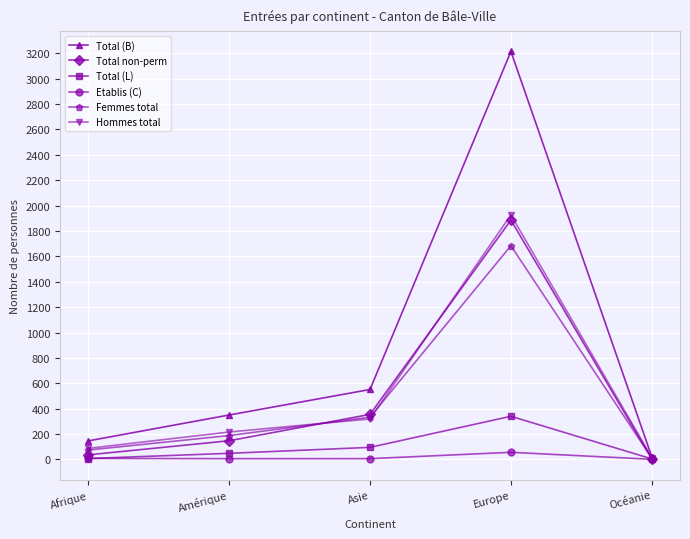

List the labels in order of Hommes total value, largest first.

Europe, Asie, Amérique, Afrique, Océanie